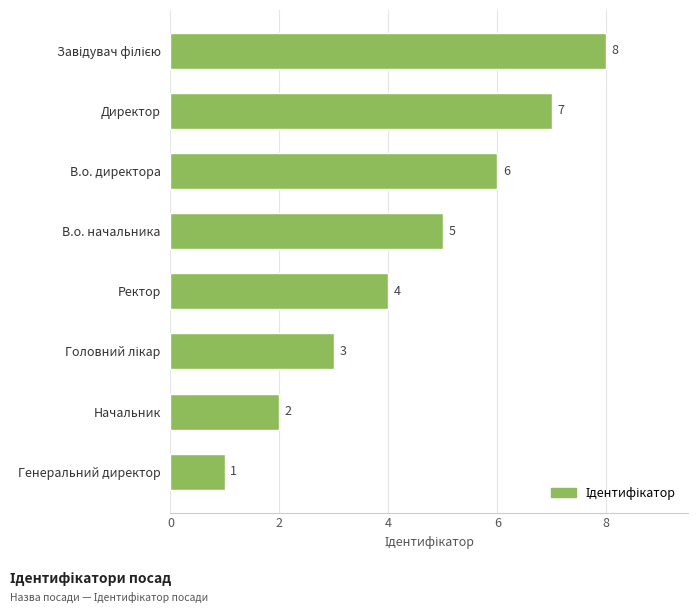

What is the difference between the maximum and minimum values?

7